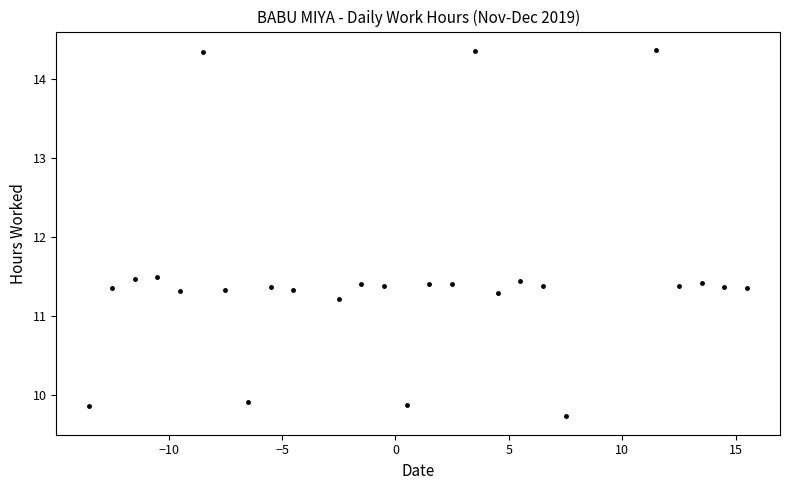

What is the range of Y values (max minus min)?

4.6